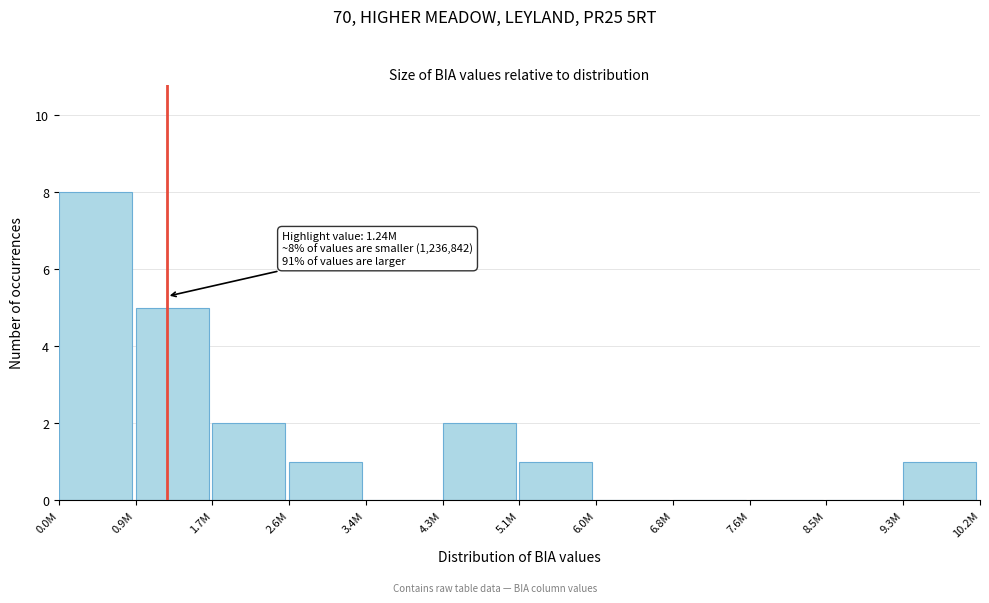

Reading right to left, list all the values displayed in this chart.

9.3M=1	8.5M=0	7.6M=0	6.8M=0	6.0M=0	5.1M=1	4.3M=2	3.4M=0	2.6M=1	1.7M=2	0.9M=5	0.0M=8